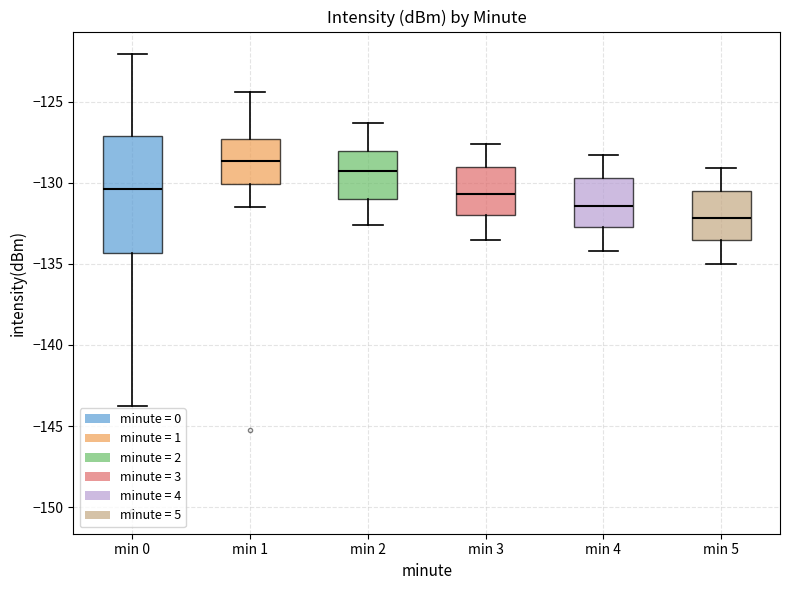

Which box has the lowest median line?

min 5